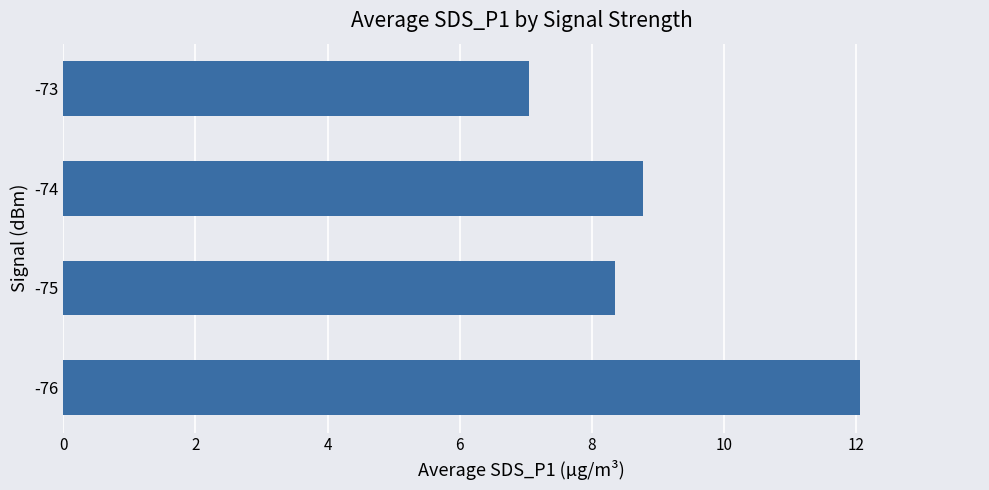

What is the change in value from -76 to -74?

-3.3